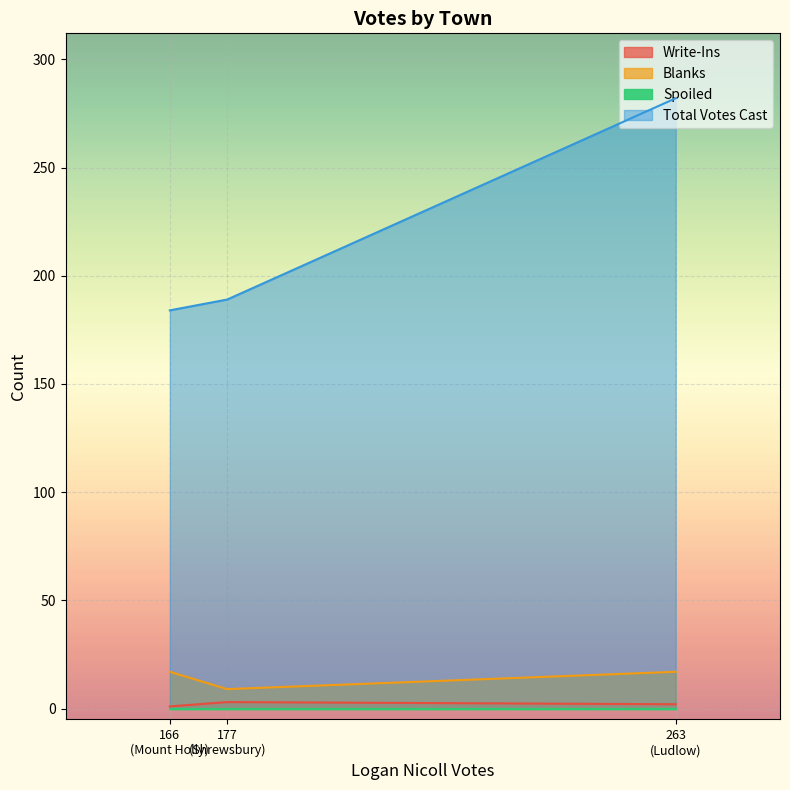

What is the average value of the Write-Ins series?

2